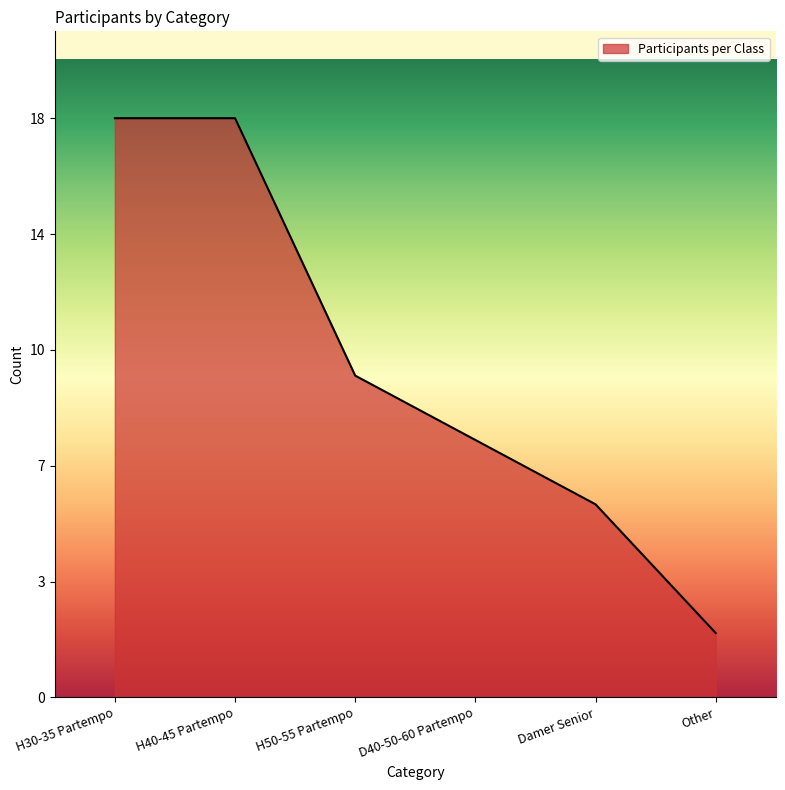

Is it true that the value at D40-50-60 Partempo is 14?

False